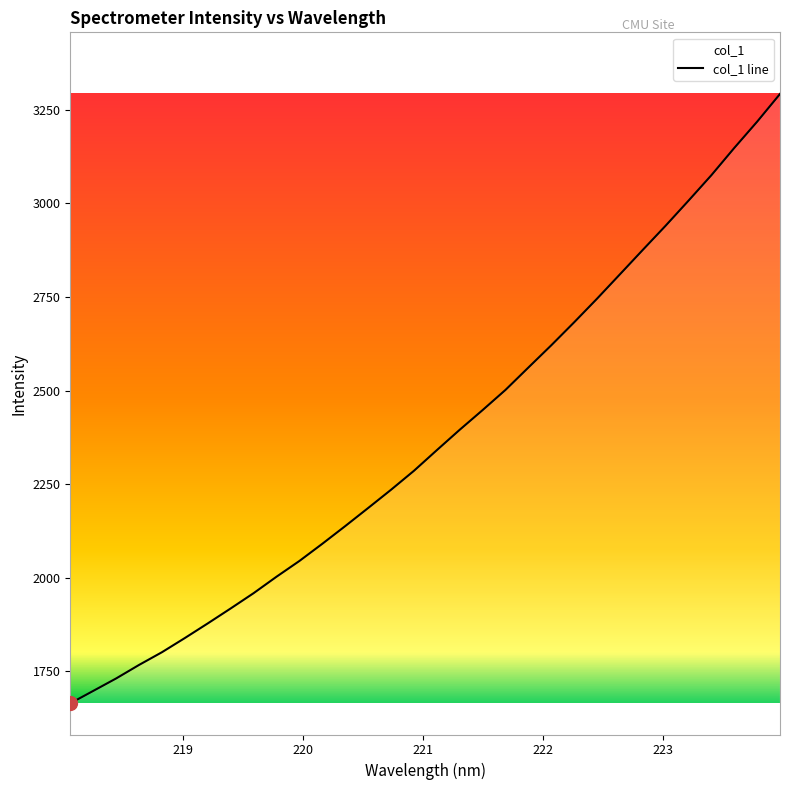

Which label corresponds to the largest value in the chart?

223.9802